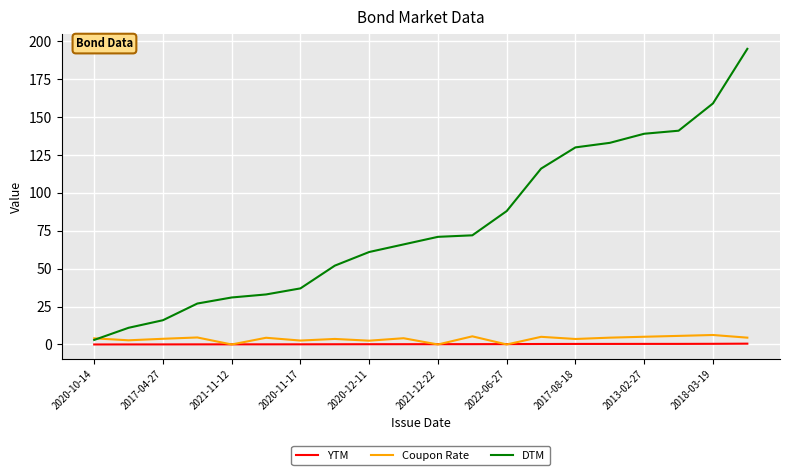

Which series has the widest spread of values?

DTM